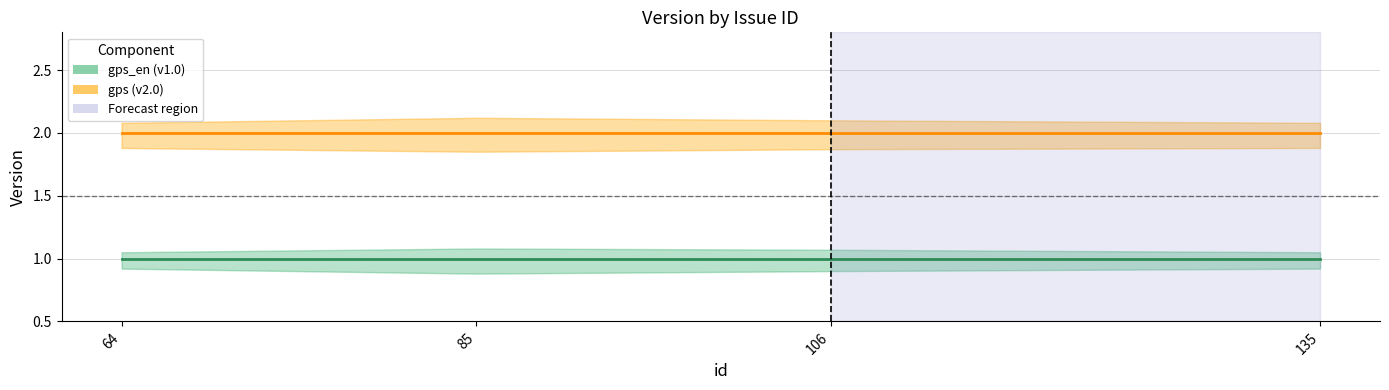

True or false: gps_en (v1.0) has more than 1 interior local peaks.

False